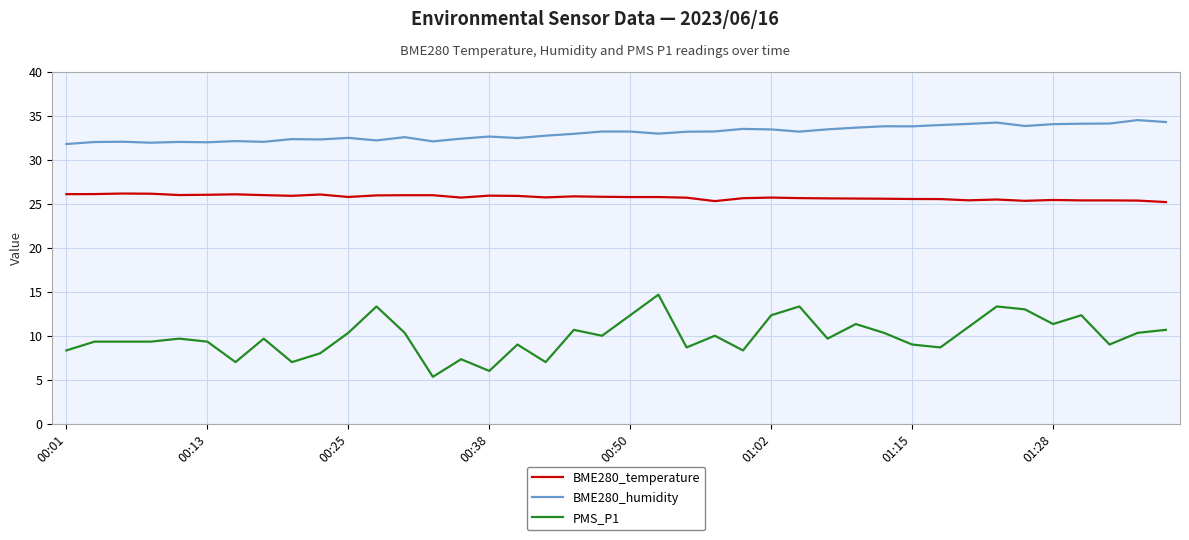

True or false: BME280_humidity and BME280_temperature cross at least once.

False